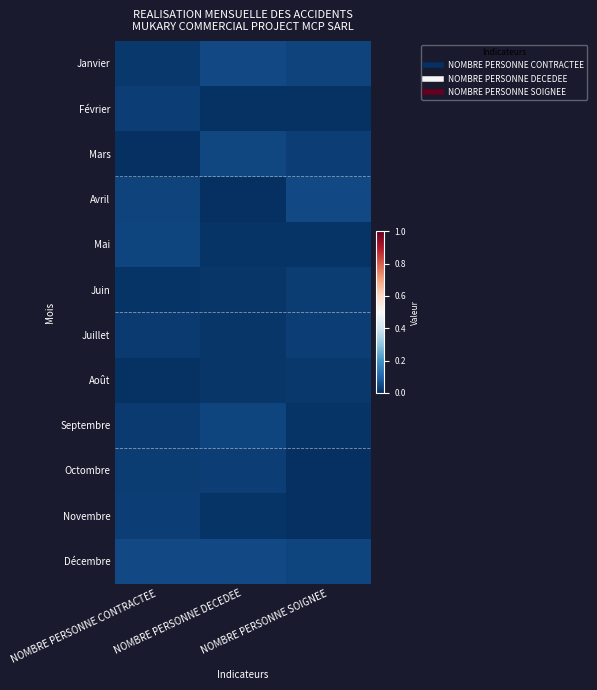

At how many categories does at least one series exceed 0?

3